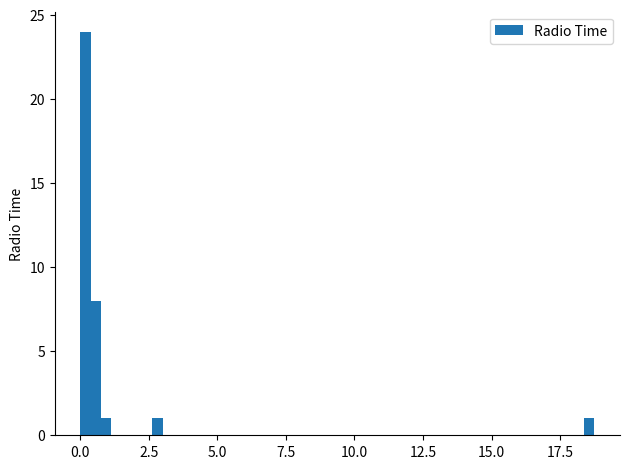

Read against the x-axis, roughly where is the centre of the tallest bar?

0.0